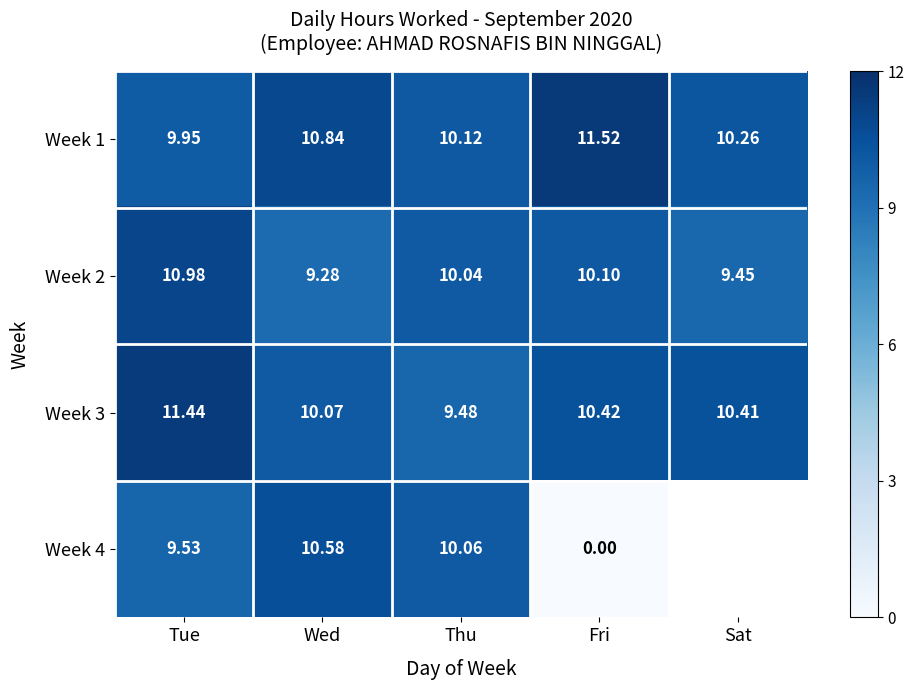

At which label does Week 2 first exceed 10?

Tue